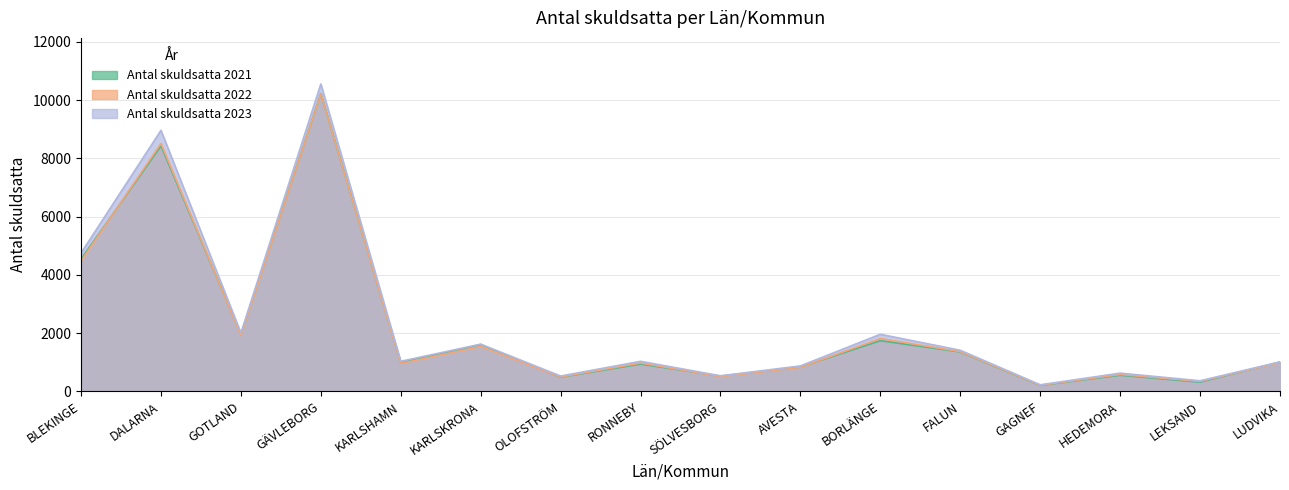

True or false: Antal skuldsatta 2021 and Antal skuldsatta 2023 cross at least once.

False